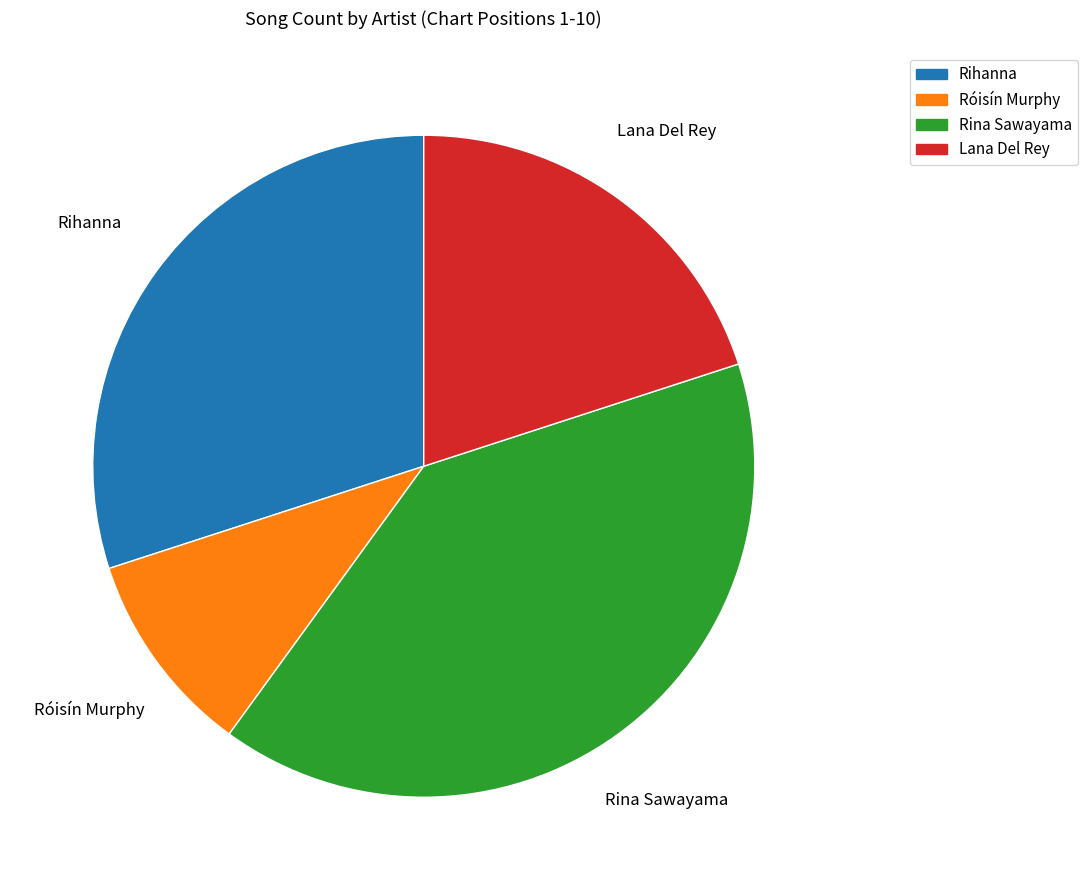

Combined, do Lana Del Rey and Róisín Murphy account for over 50%?

No